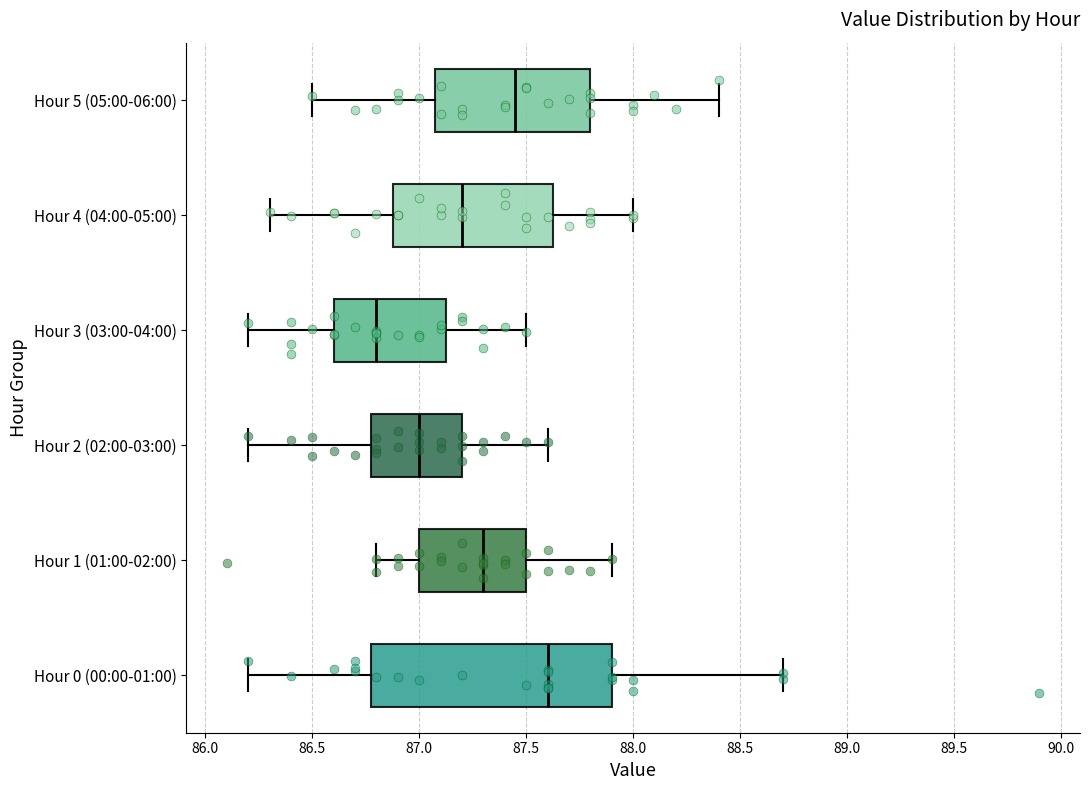

Where does the right whisker of the box for Hour 3 (03:00-04:00) end on the x-axis? The values are not printed on the chart, so give them approximately, as read against the axis.

87.50